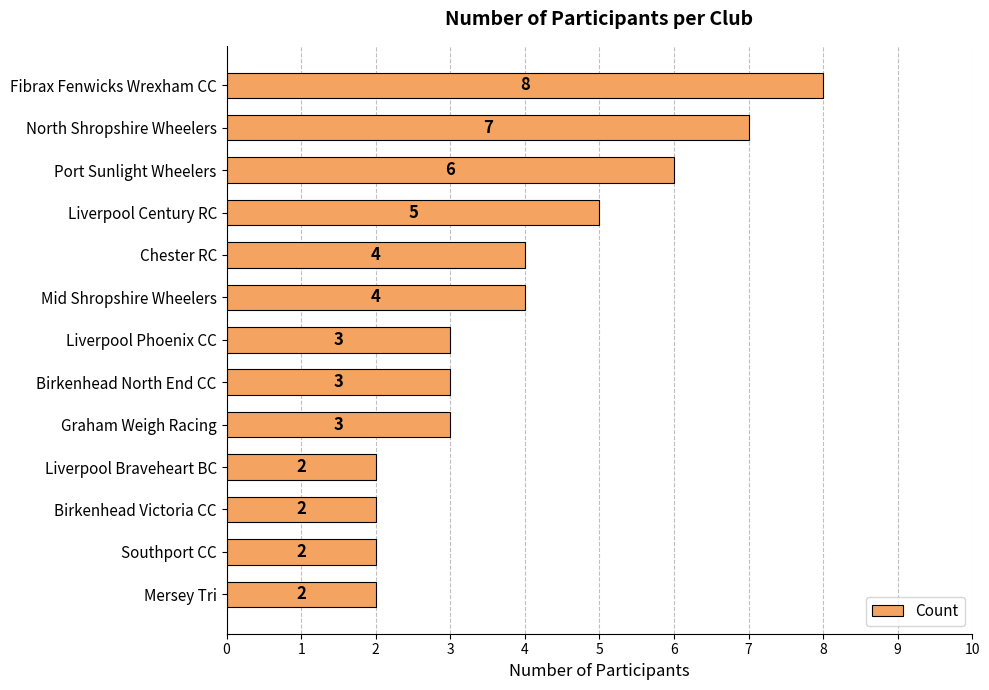

How many values are below 3?

4